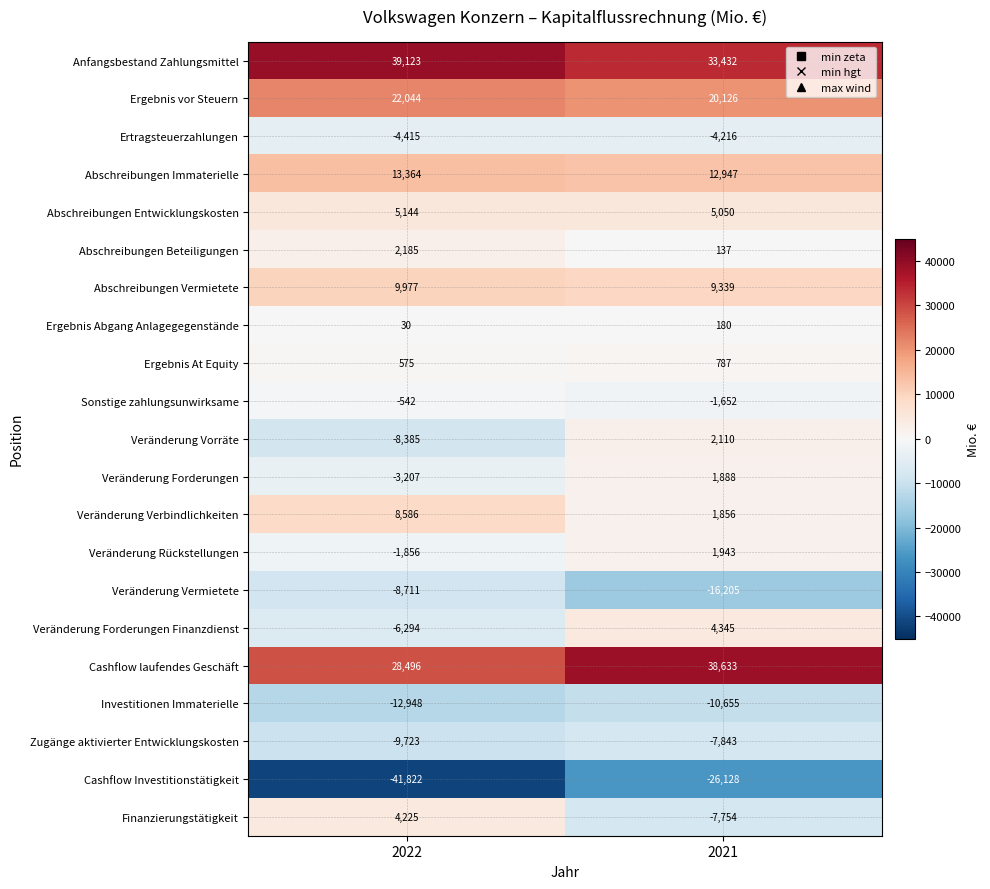

What is the sum of all Ergebnis vor Steuern values?

42170